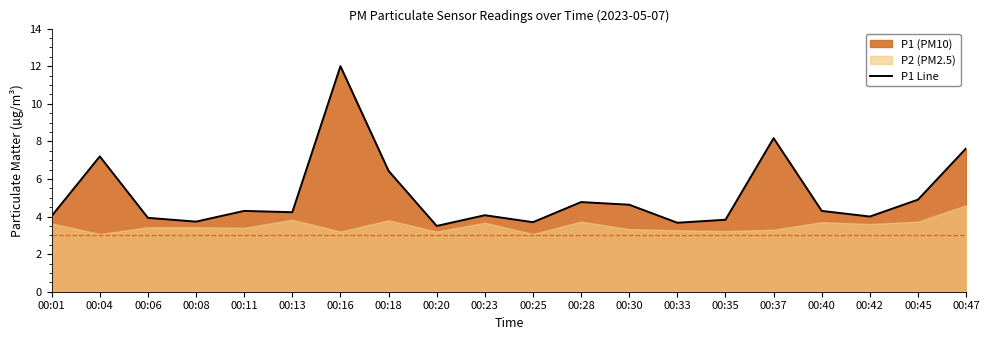

Does the chart display data point markers on the line(s)?

No